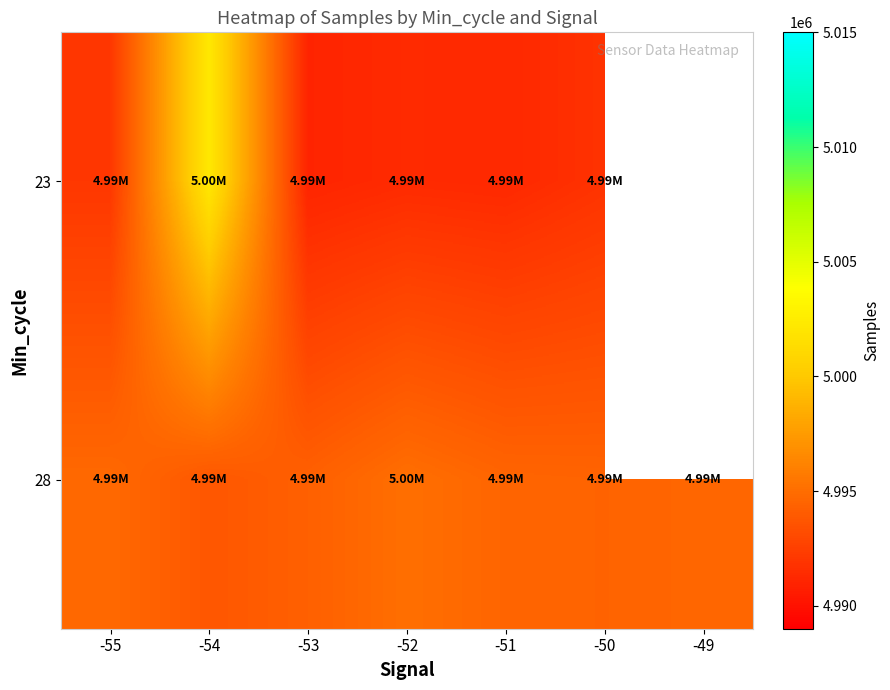

Rank the series by their average value, from highest to lowest.

23, 28